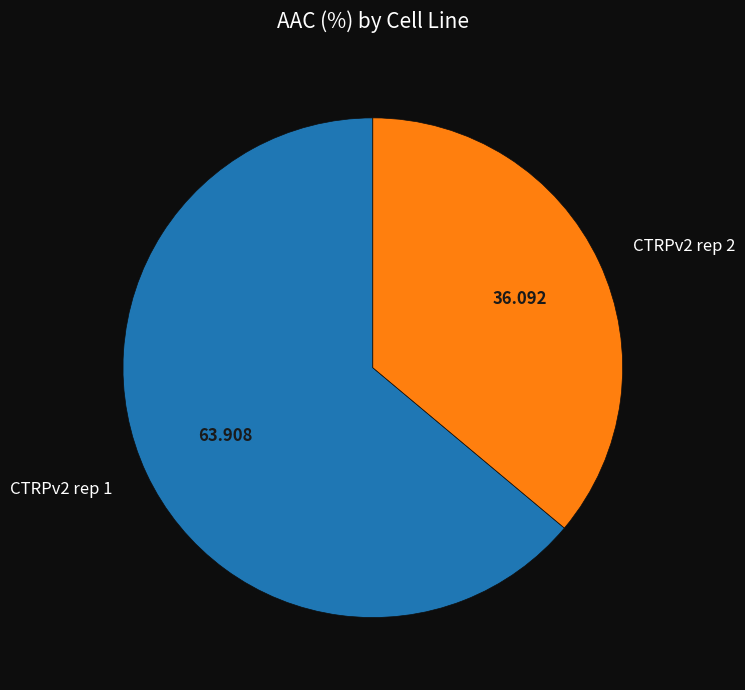

Combined, do CTRPv2 rep 1 and CTRPv2 rep 2 account for over 50%?

Yes